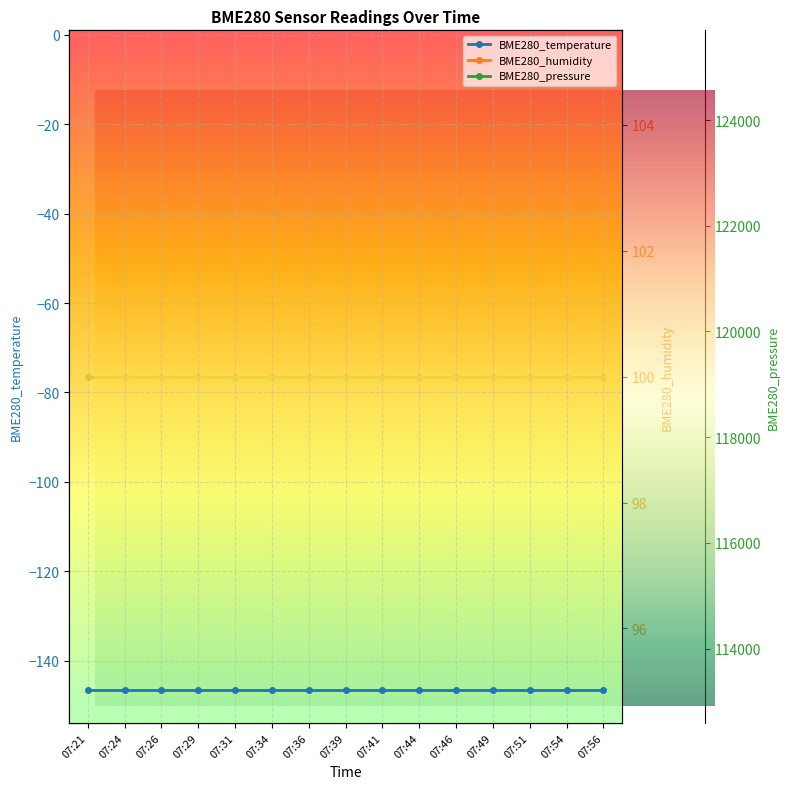

At which label is BME280_pressure closest to 119145?

07:21